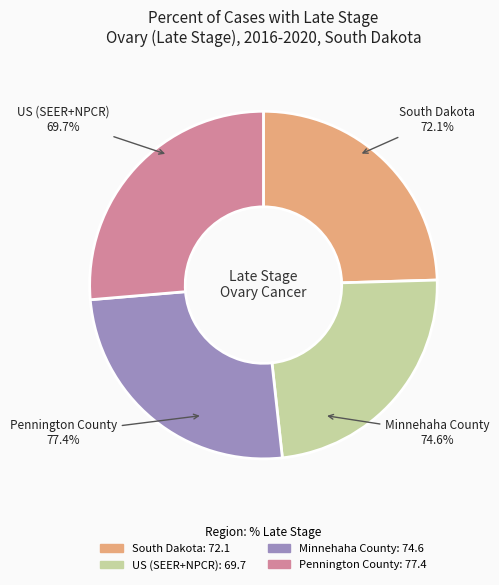

How many segments does this pie chart have?

4